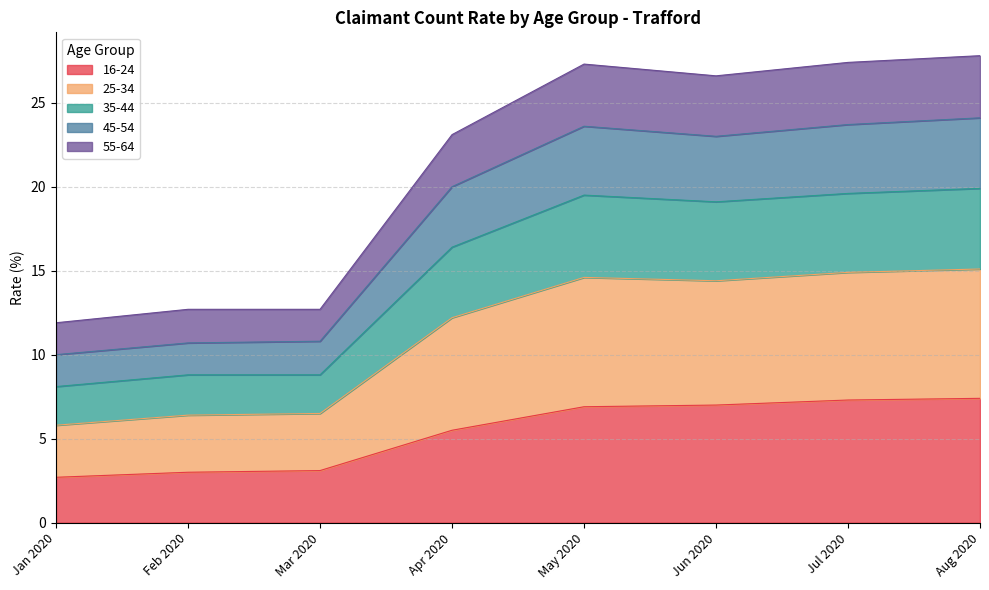

What are all the series names shown in the legend?

16-24, 25-34, 35-44, 45-54, 55-64